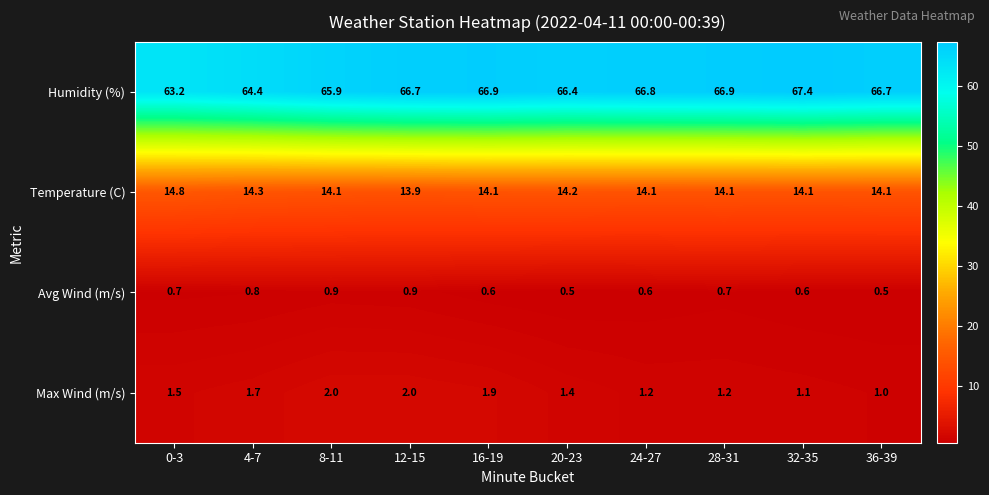

At 28-31, list the series in order from smallest to largest.

Avg Wind (m/s), Max Wind (m/s), Temperature (C), Humidity (%)